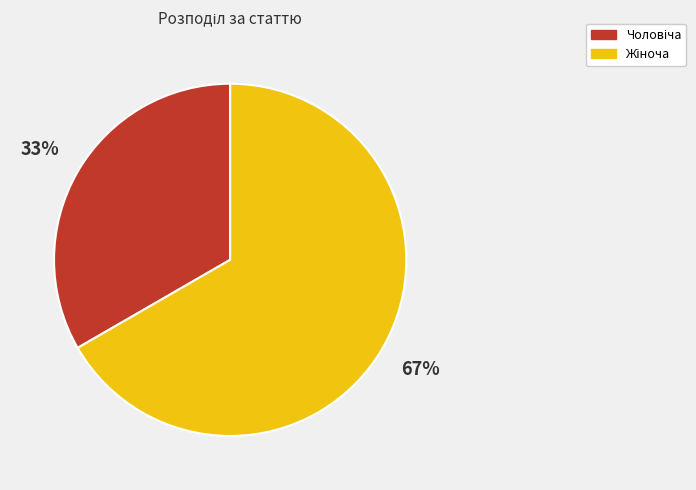

Does any single category account for the majority?

Yes